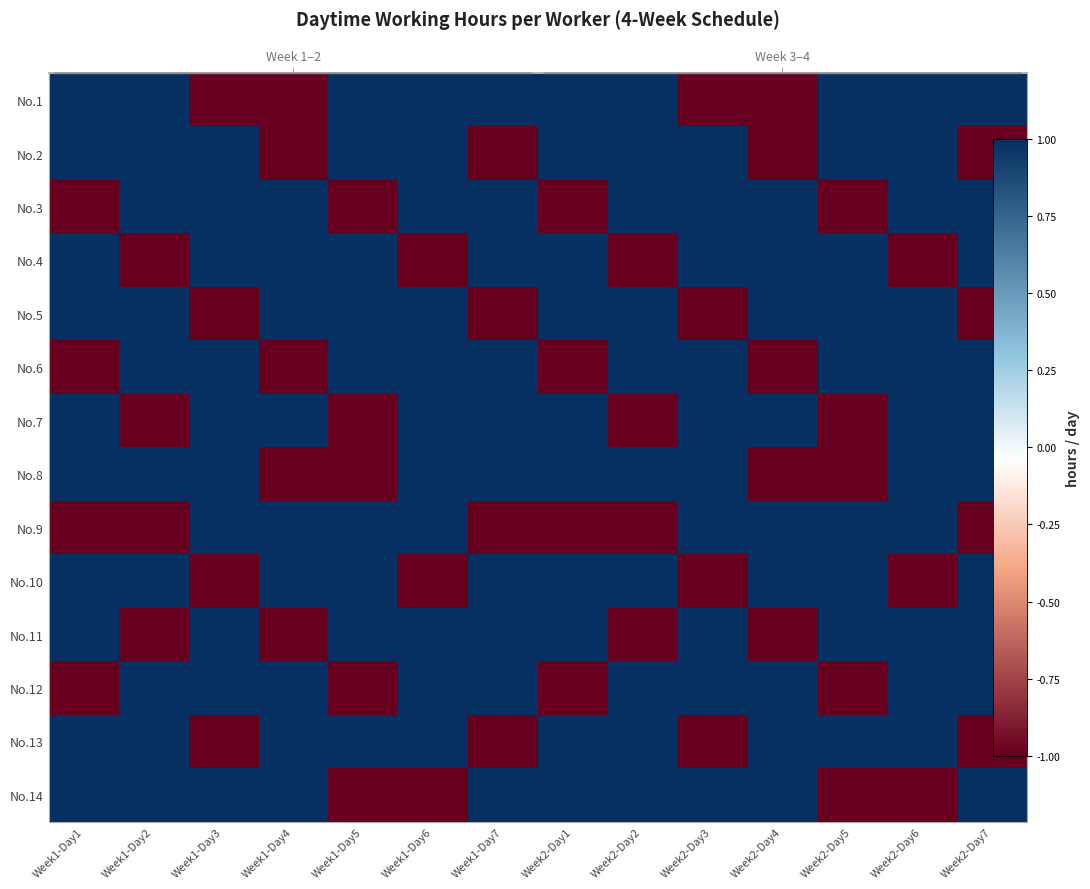

How many negative values does the No.12 series have?

4